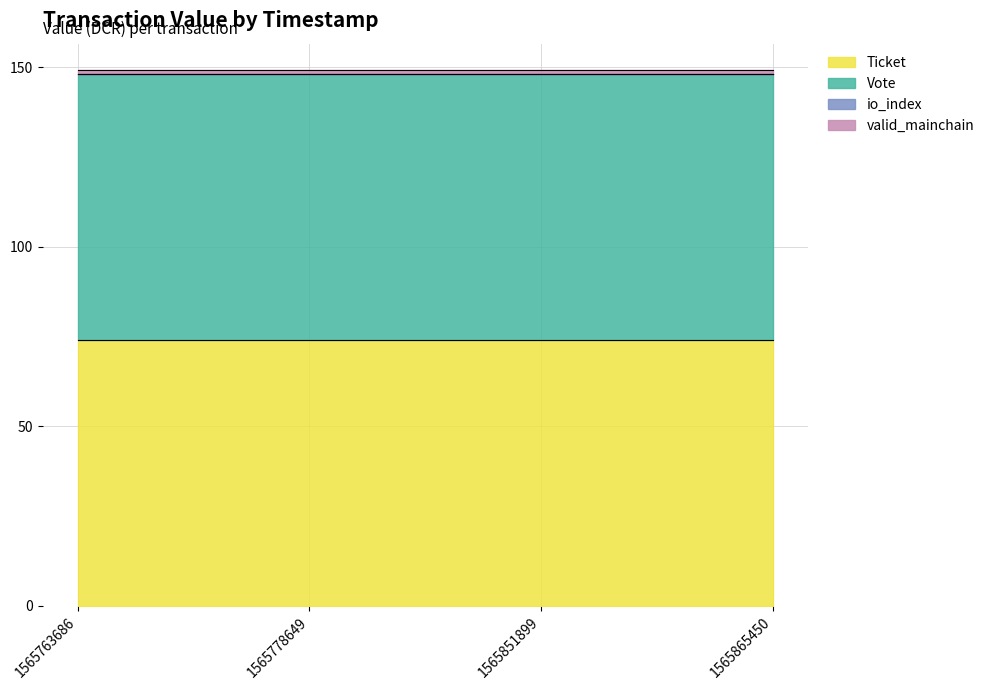

True or false: io_index and Vote cross at least once.

False